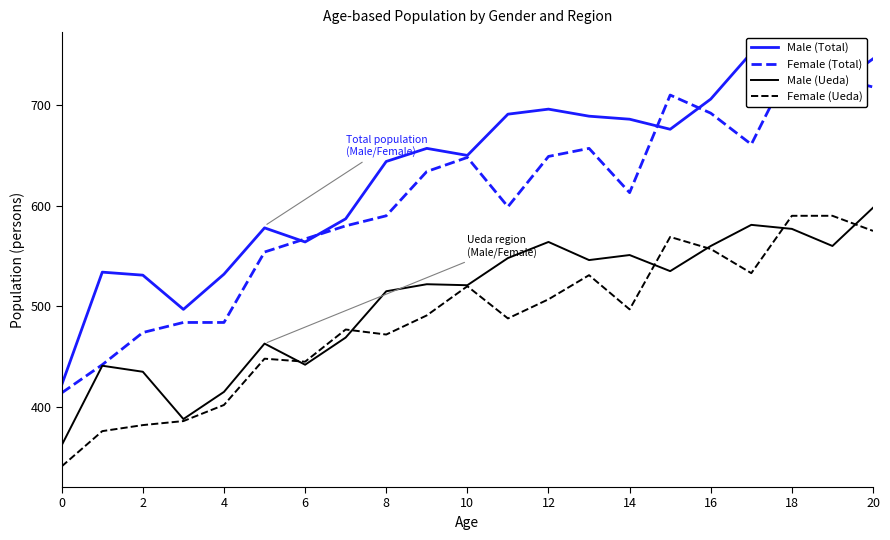

What is the average value of the Male (Ueda) series?

504